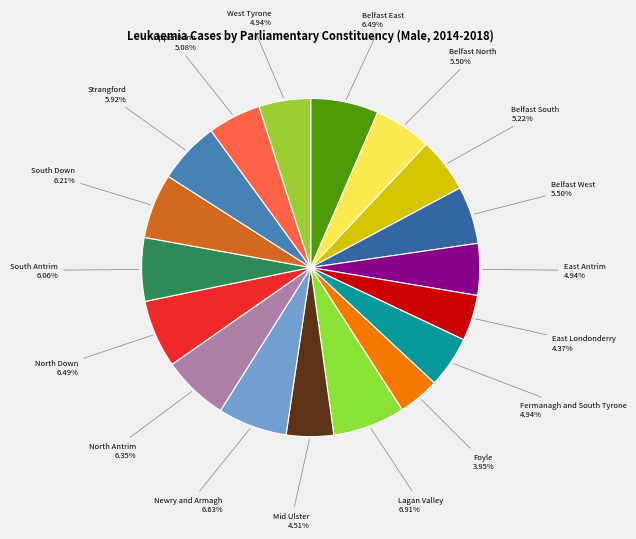

Approximately how many times larger is the value at South Down compared to Belfast West?

1.1